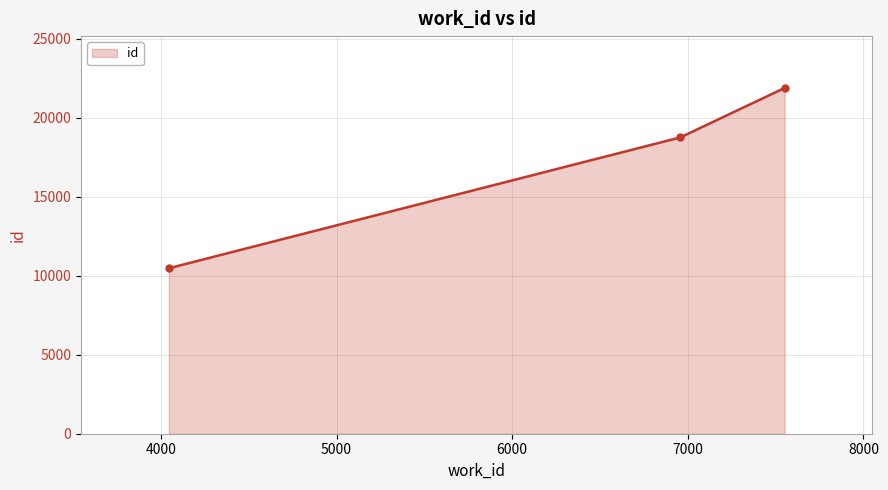

Reading left to right, list all the values displayed in this chart.

10478	18761	21891